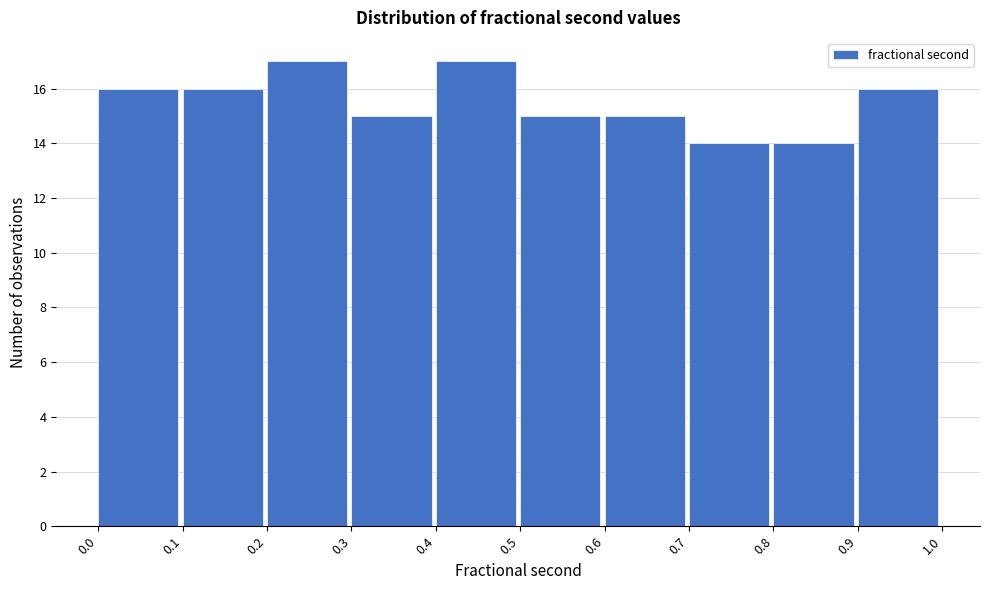

How tall is the bar that spans 0.3 to 0.4 on the x-axis? The values are not printed on the chart, so give them approximately, as read against the axis.

15